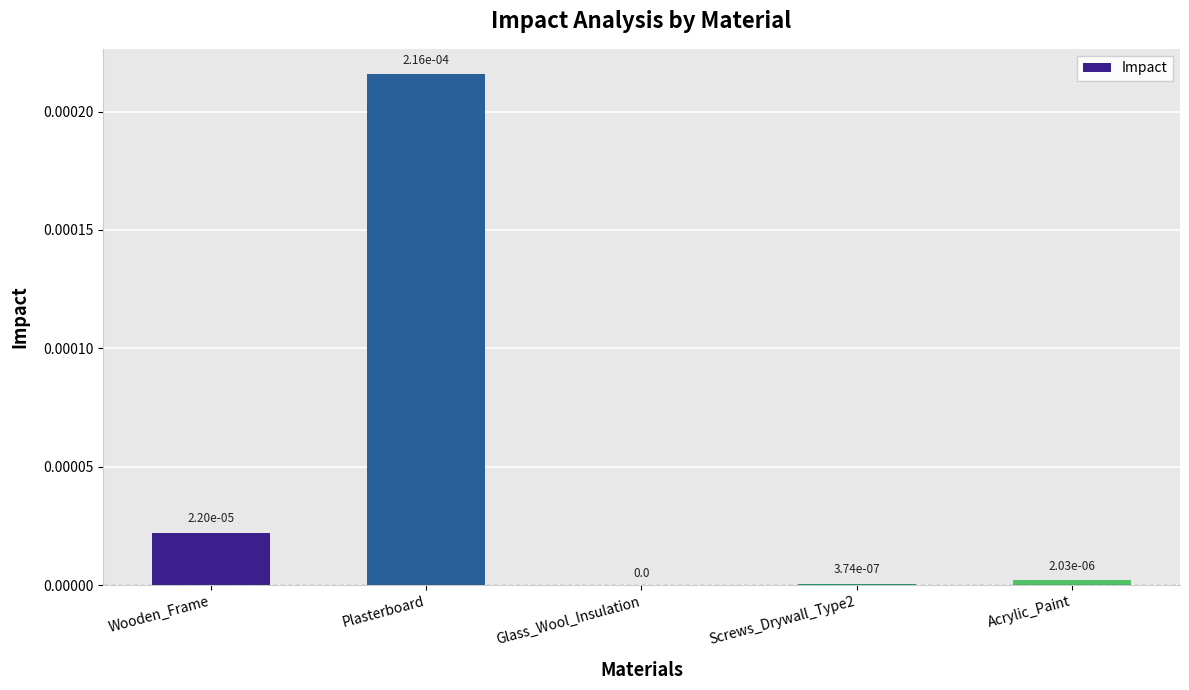

The chart shows a value of 0.0 at Screws_Drywall_Type2. True or false?

True